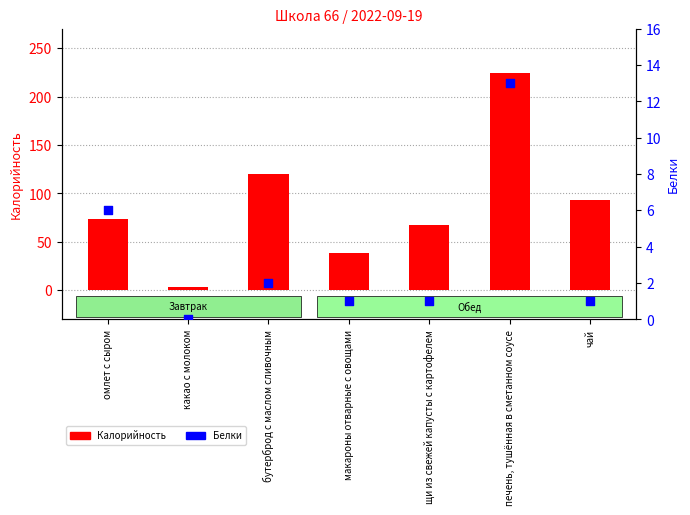

At how many categories does at least one series exceed 88?

3